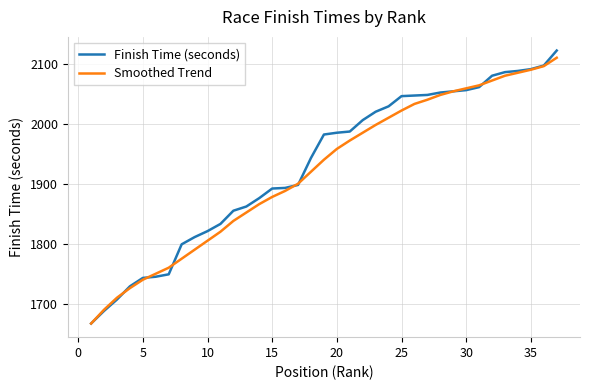

What is the highest value of the Finish Time (seconds) series?

2122